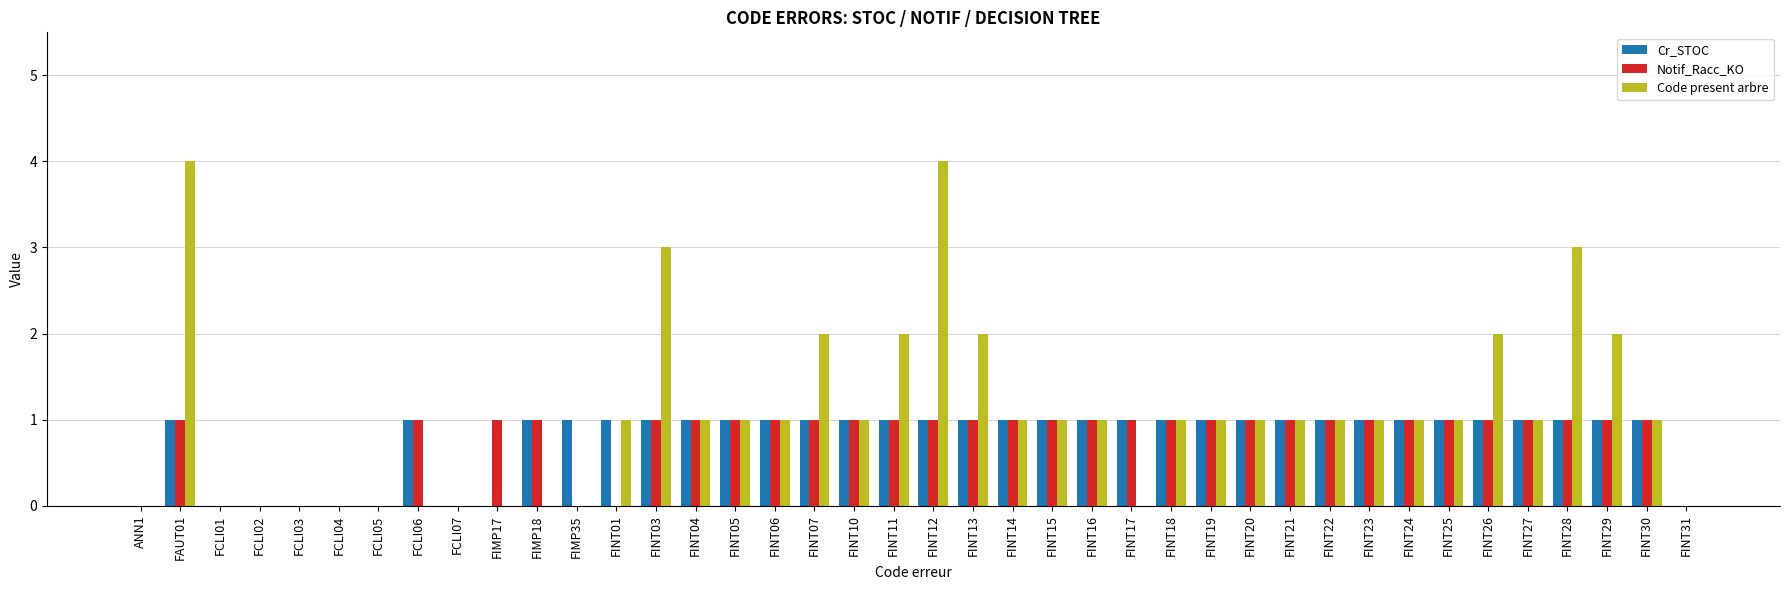

What is the maximum value shown in the chart?

4